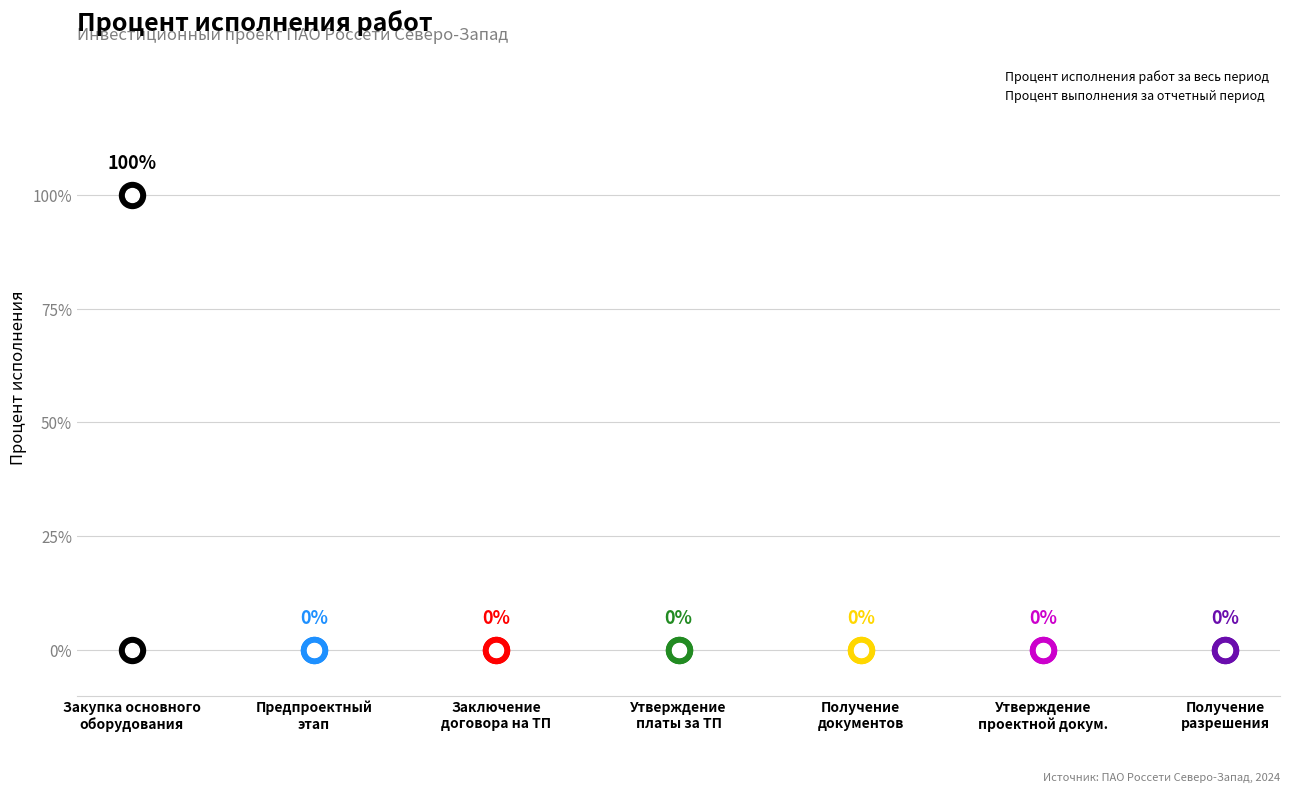

At which category is the sum across all series the highest?

Закупка основного оборудования